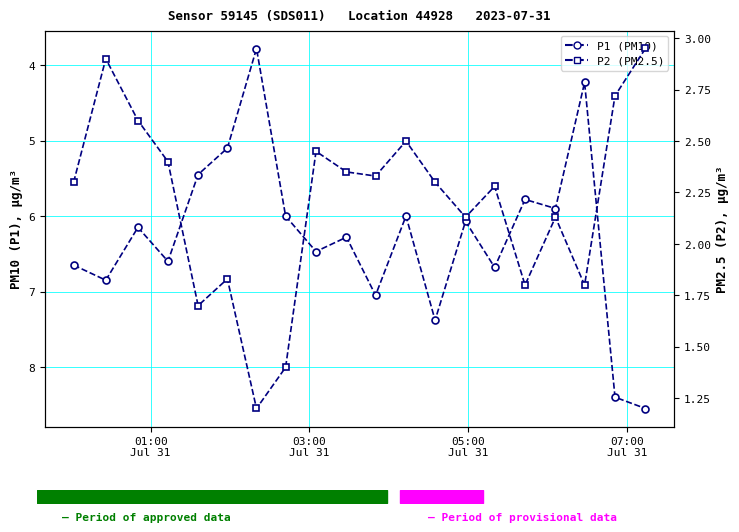

True or false: P2 (PM2.5) and P1 (PM10) intersect in this chart.

False